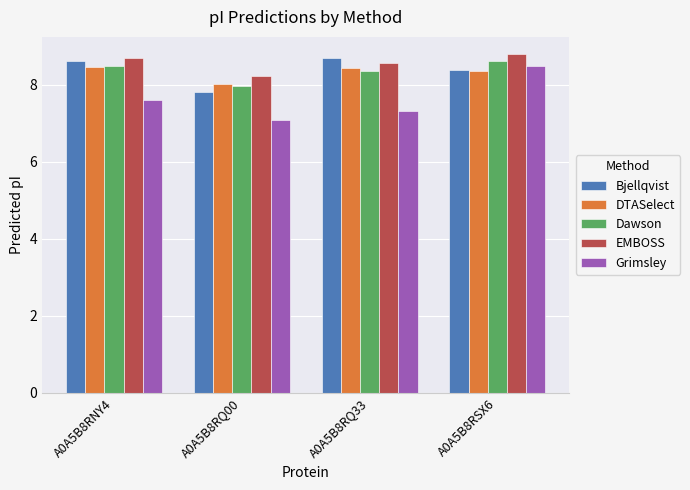

How many distinct data groups are displayed?

5